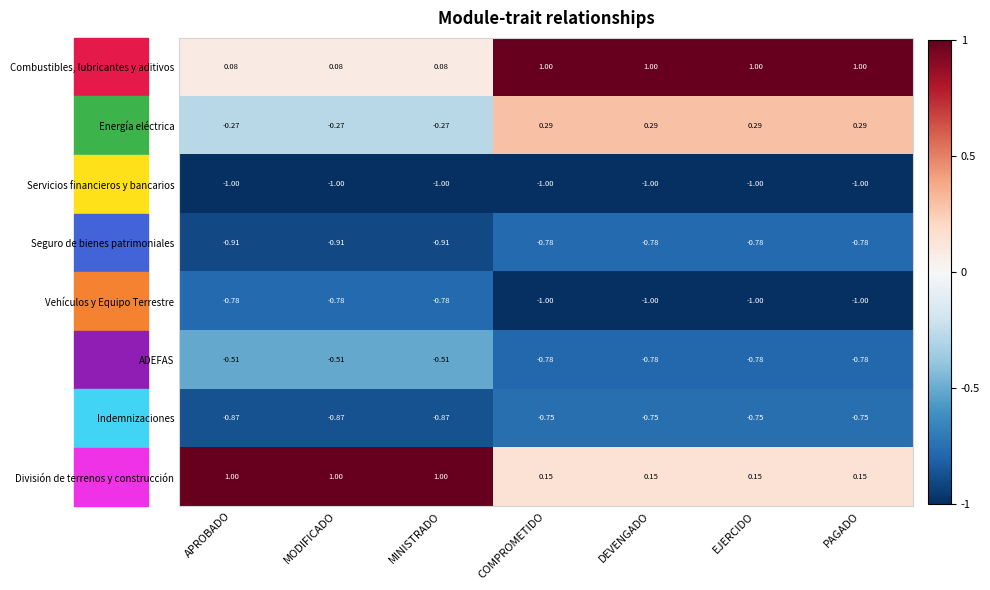

Which series has the largest range (max minus min)?

Combustibles, lubricantes y aditivos